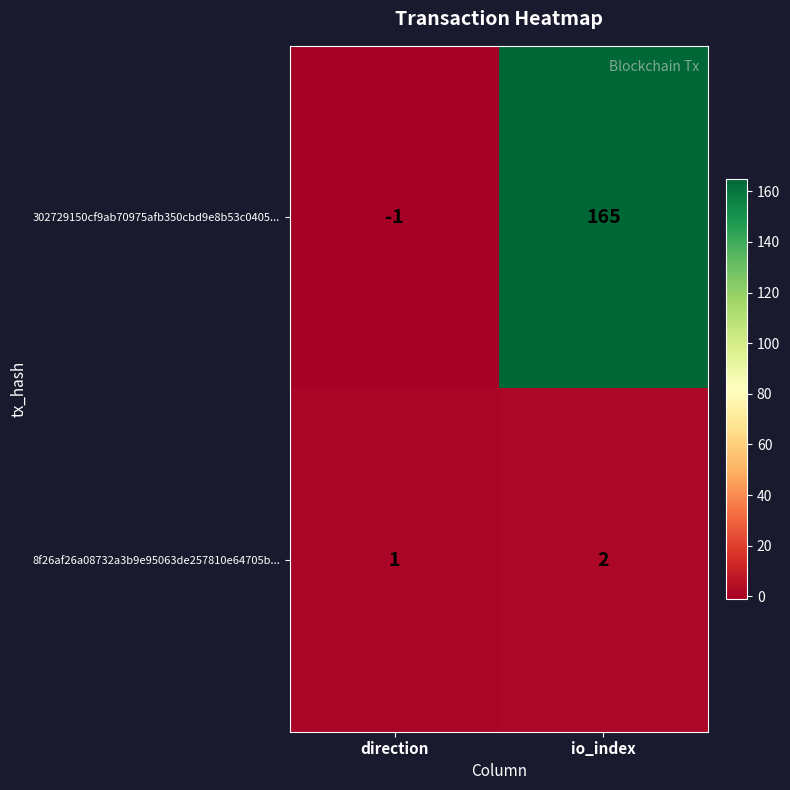

Which series has the widest spread of values?

302729150cf9ab70975afb350cbd9e8b53c0405...